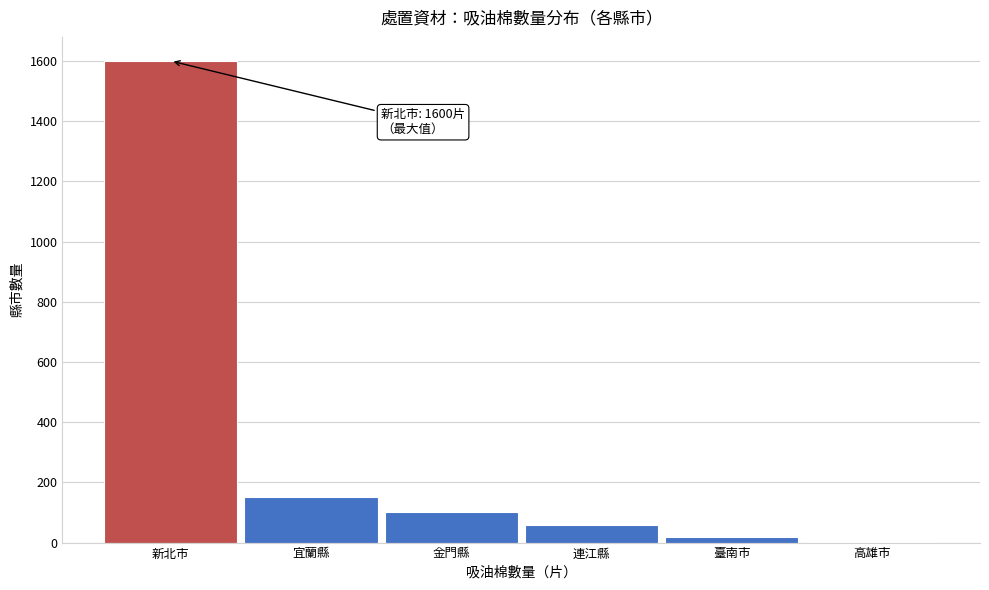

Reading right to left, extract all data points from this chart.

高雄市=1	臺南市=20	連江縣=60	金門縣=100	宜蘭縣=150	新北市=1600